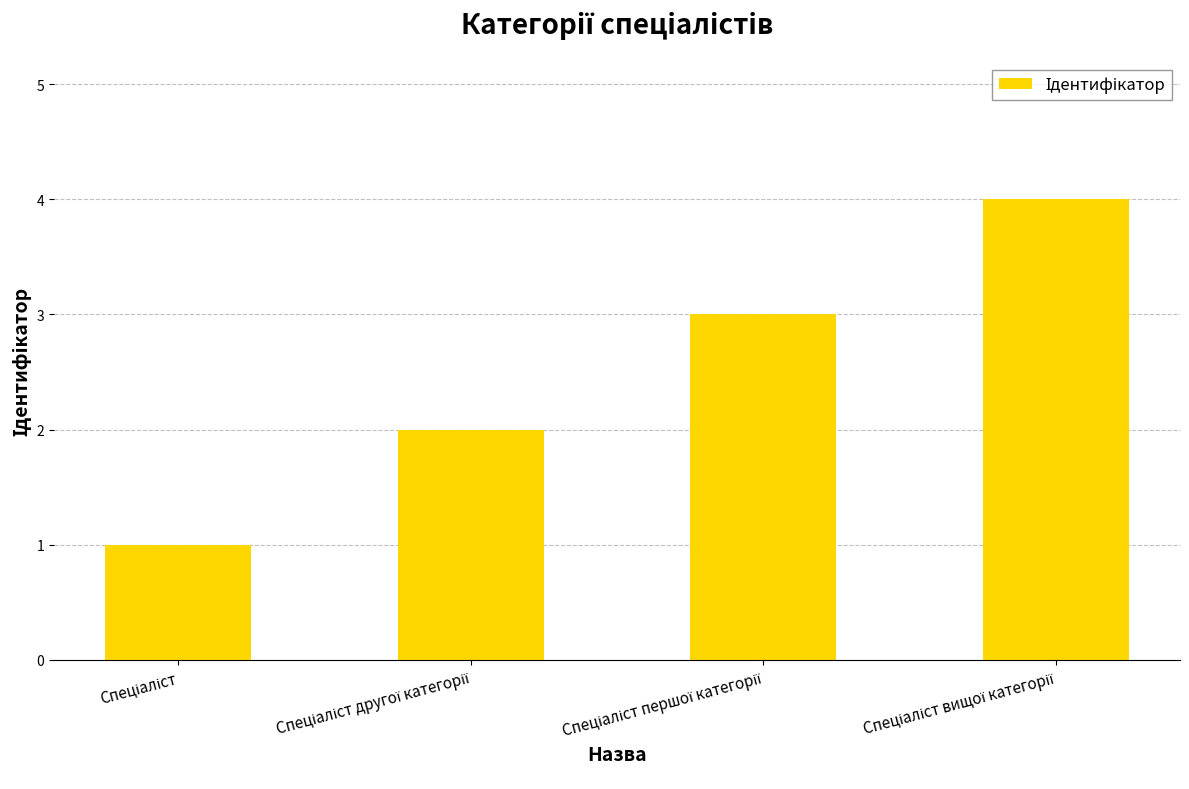

What is the difference between the maximum and minimum values?

3